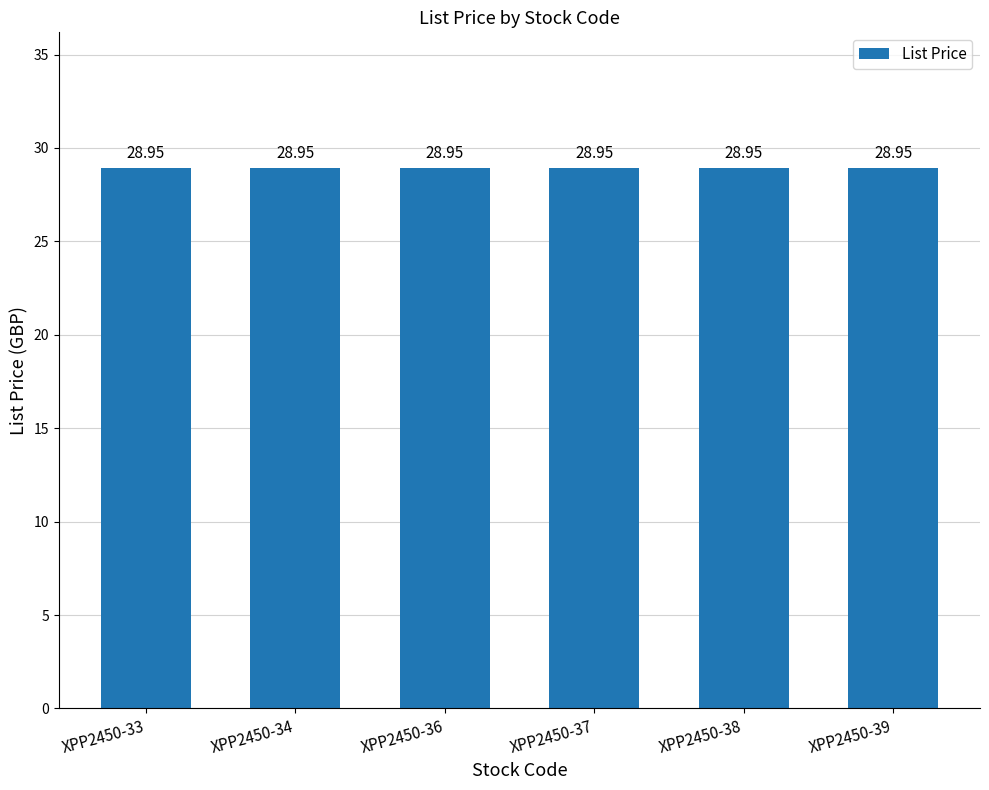

Are the bars horizontal?

No